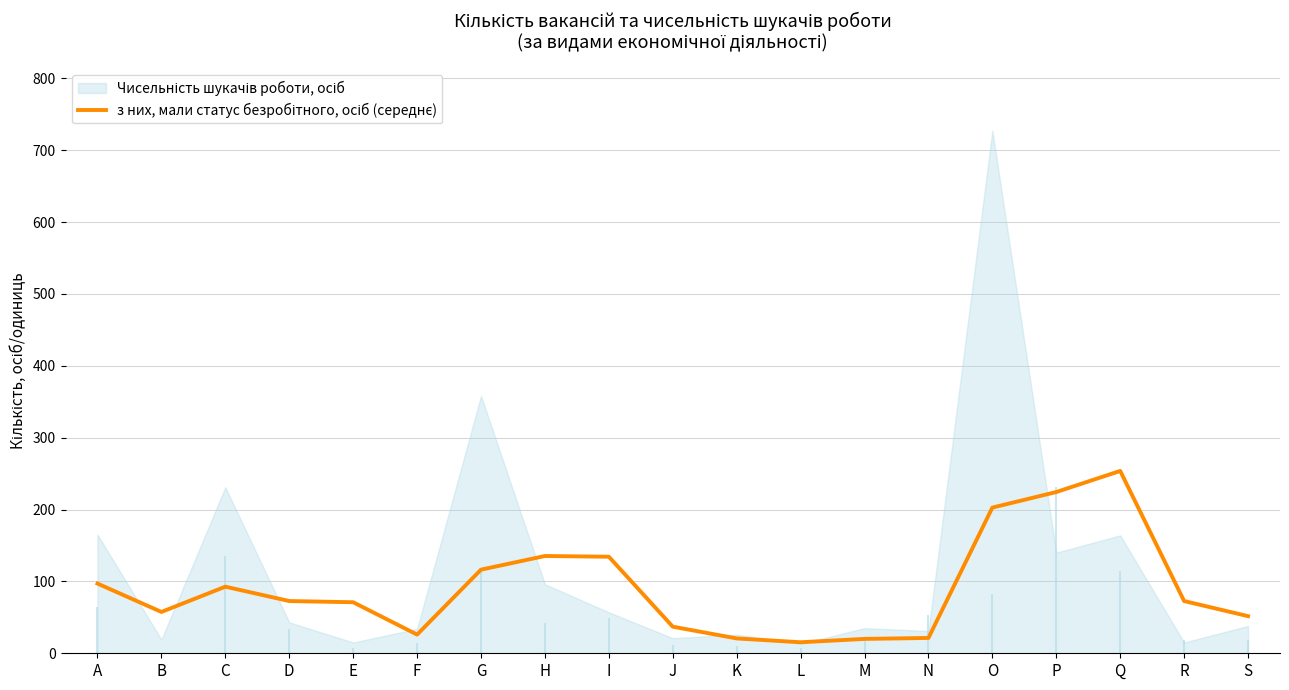

Reading right to left, extract all data points from this chart.

S=51.7	R=72.7	Q=253.7	P=224.3	O=202.7	N=21.3	M=20.0	L=15.3	K=20.7	J=37.0	I=134.3	H=135.3	G=116.3	F=26.0	E=71.0	D=72.7	C=92.7	B=57.5	A=97.0